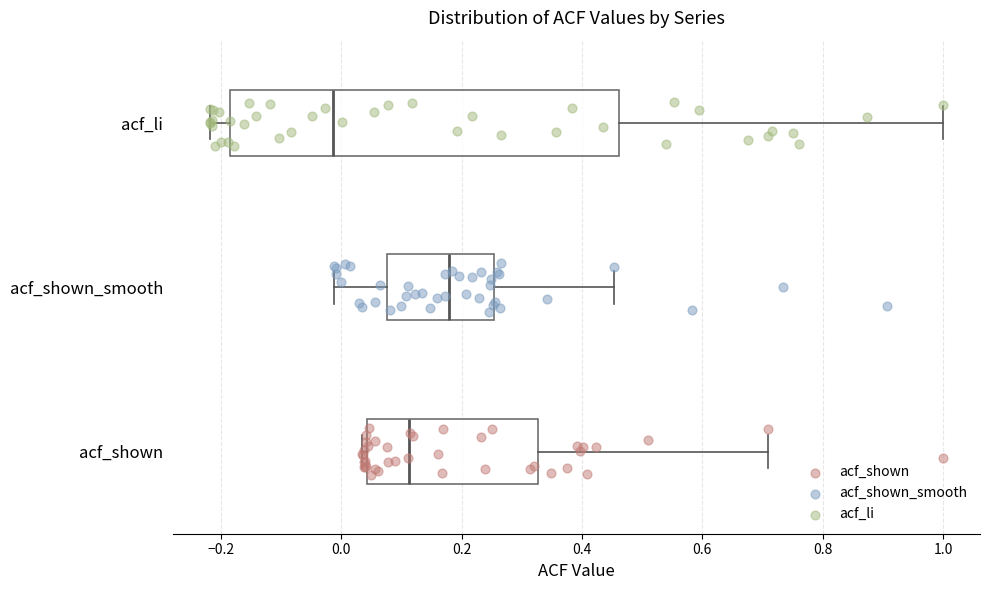

Which box is the widest, from its left edge to its right edge?

acf_li